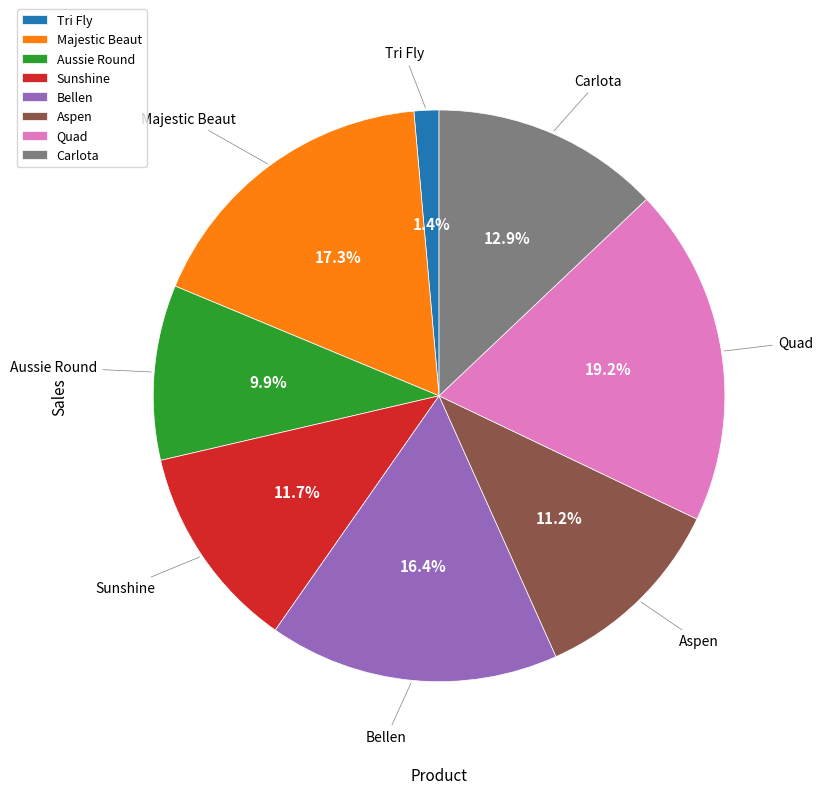

To the nearest percent, what percentage of the pie is Majestic Beaut?

17%